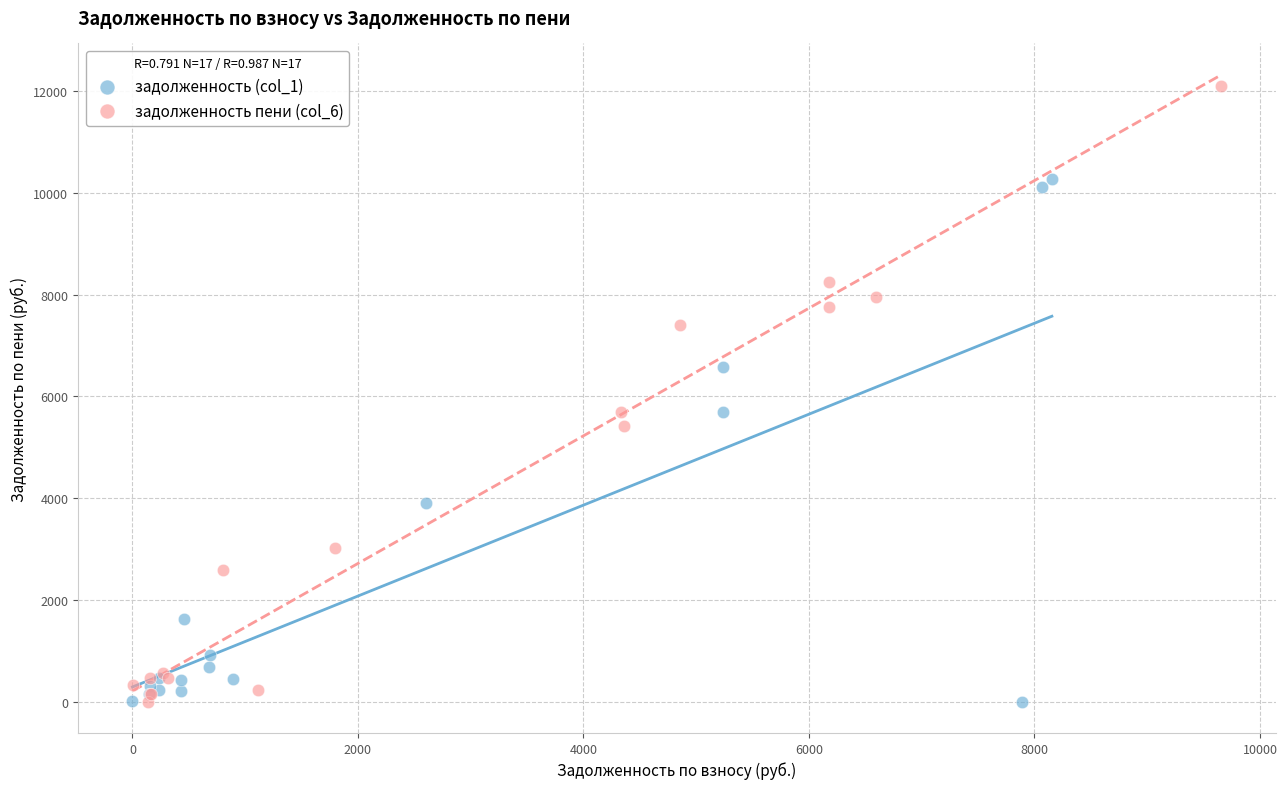

Which series has the widest spread of Y values?

задолженность пени (col_6)